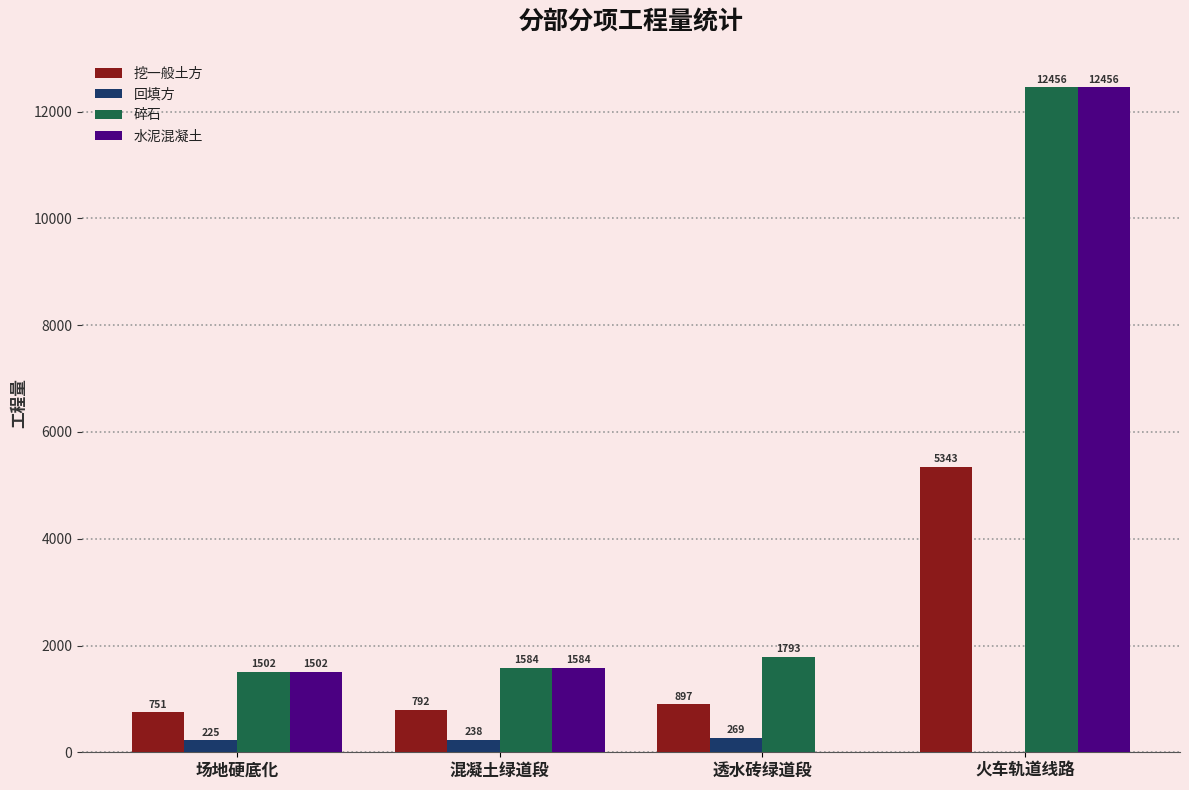

The 水泥混凝土 series shows 2063.2 at 场地硬底化. True or false?

False